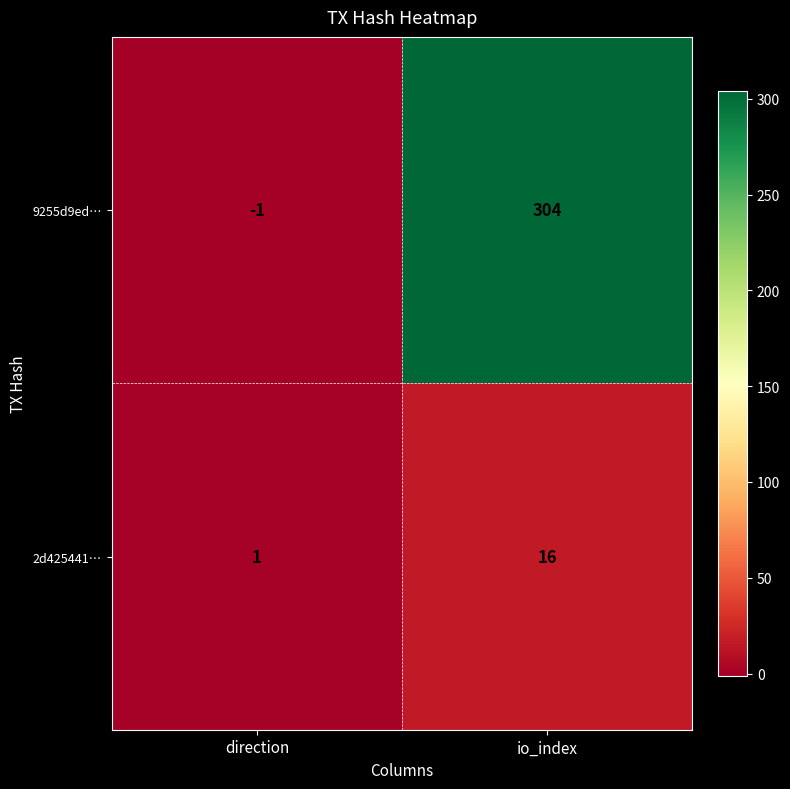

At which category is the sum across all series the highest?

io_index